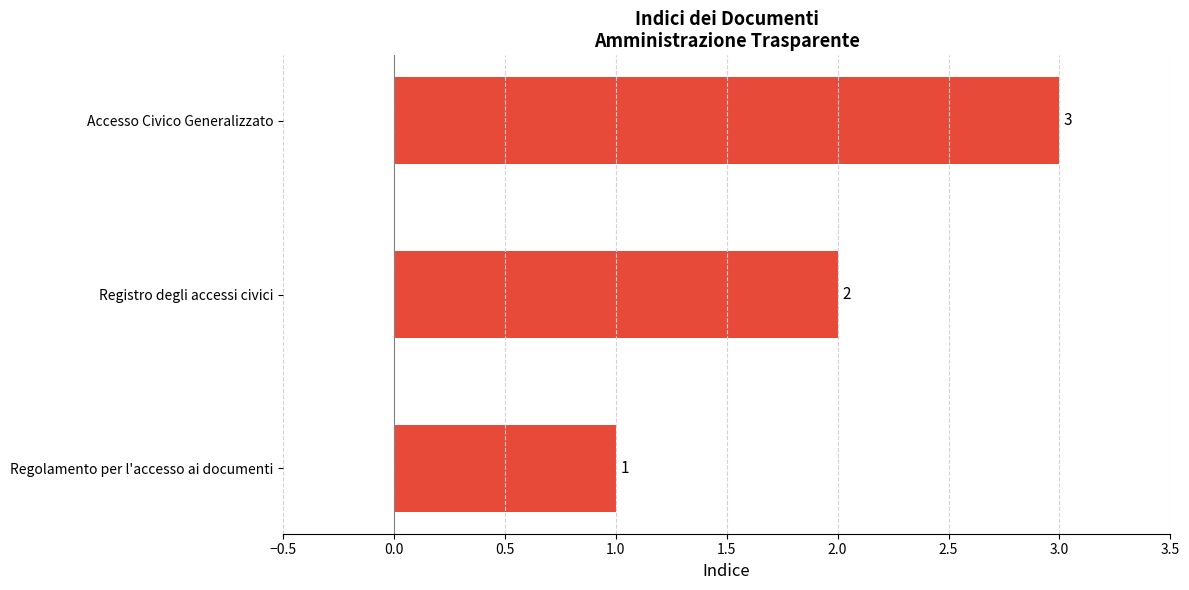

What is the sum of all values?

6